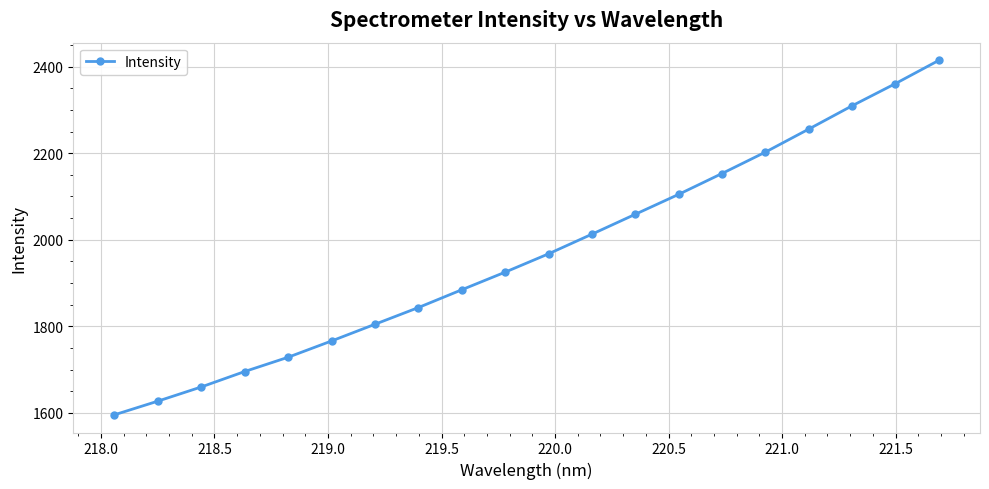

What is the value of the 11th point from the left?

1967.5